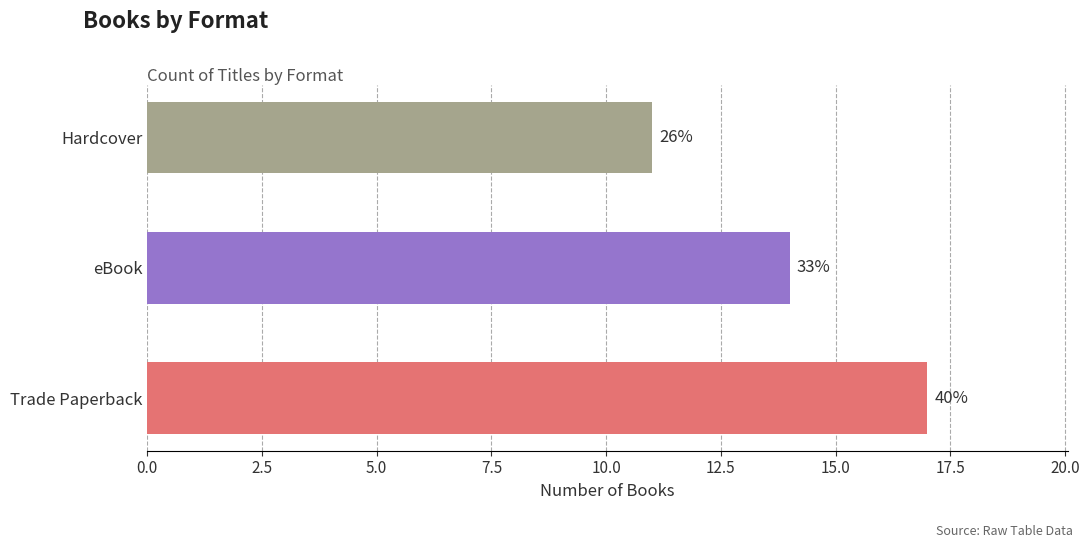

How many bars are there in total?

3